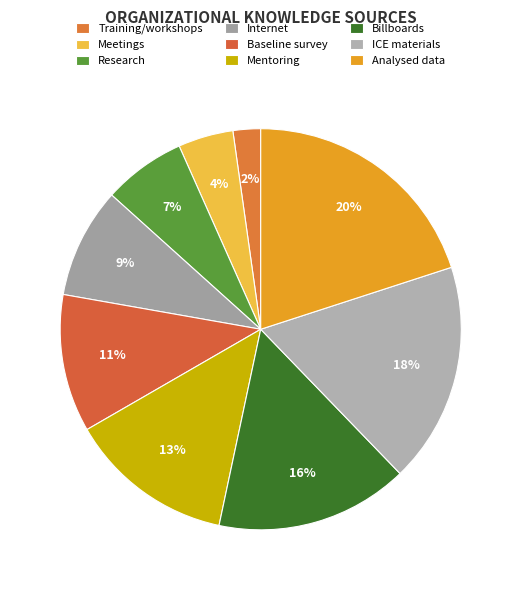

What is the largest slice in the pie chart?

Analysed data